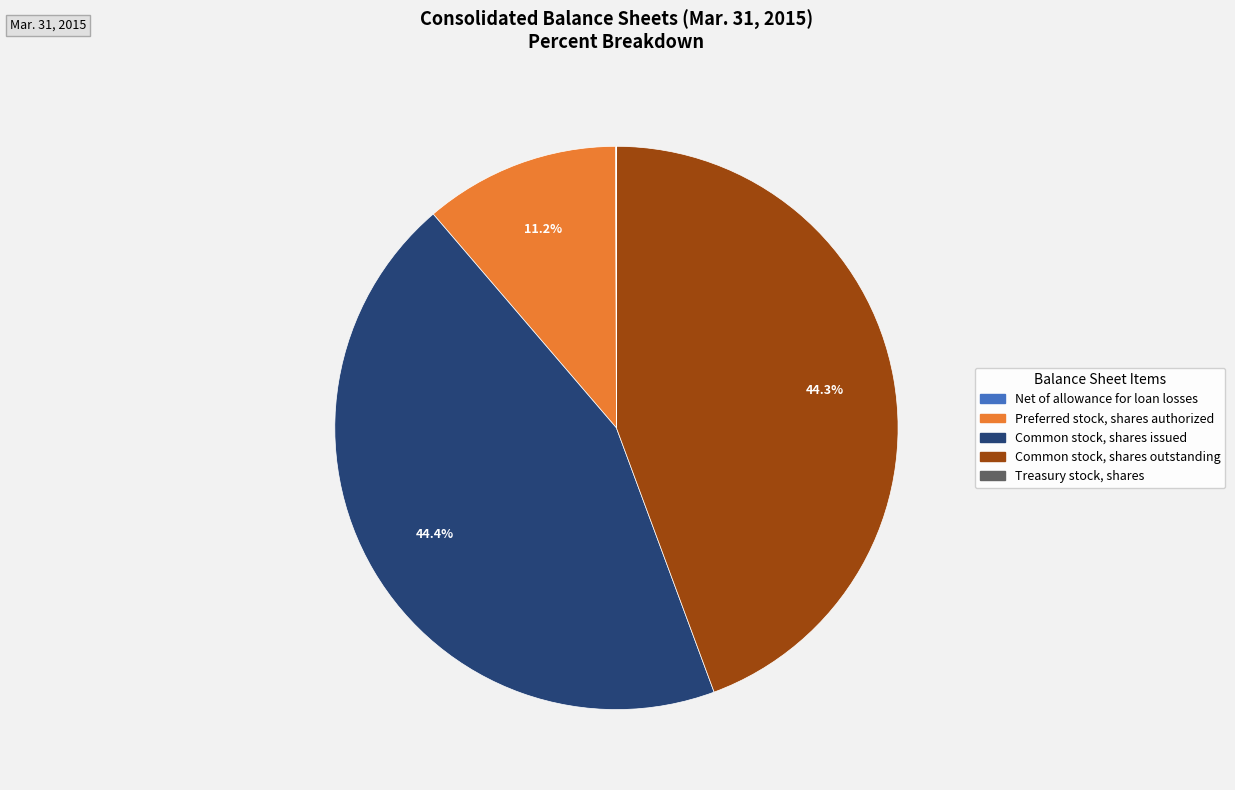

Is there a majority slice in this chart?

No